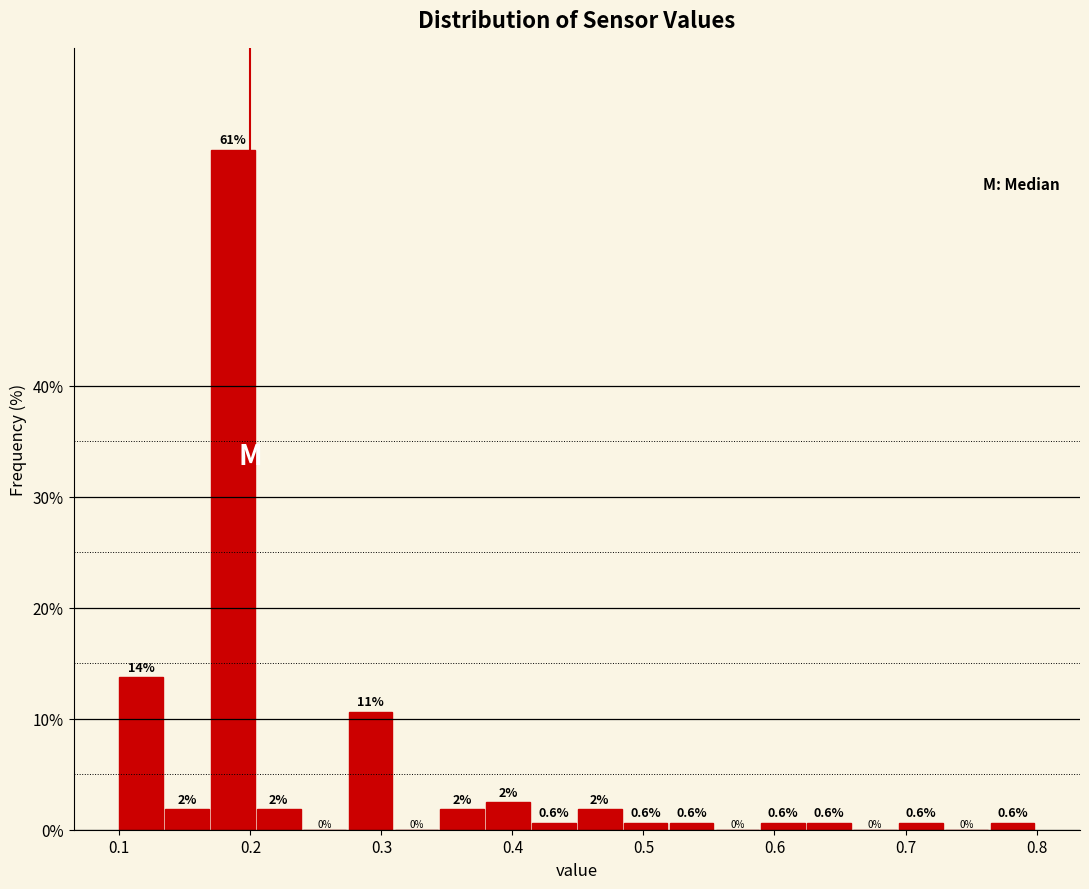

Read against the x-axis, roughly where is the centre of the tallest bar?

0.19